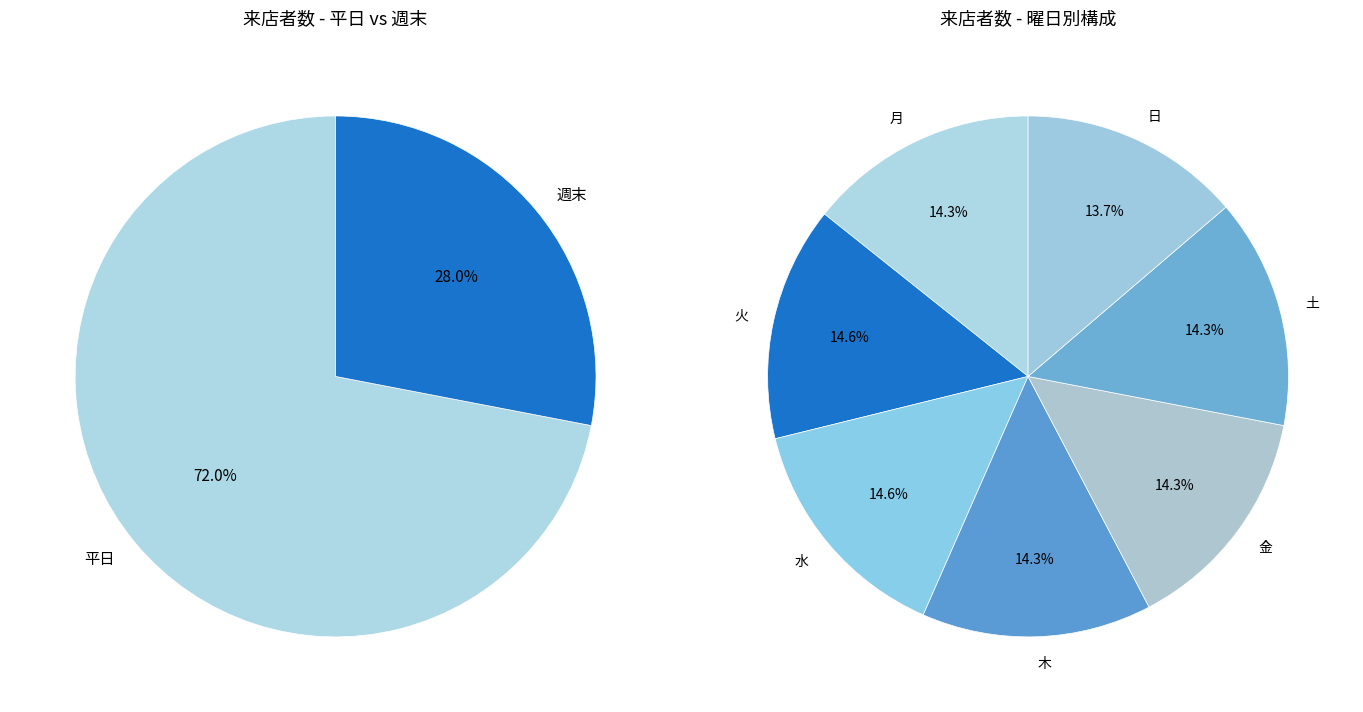

Between 火 and 月, which is larger?

火